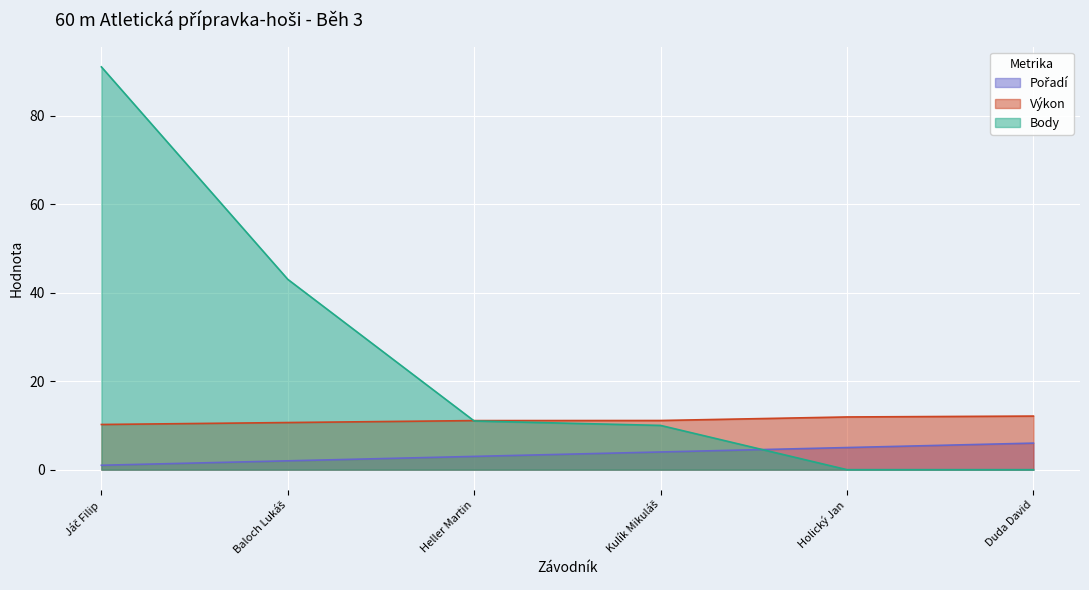

Where is Výkon nearest to the value 11?

Heller Martin